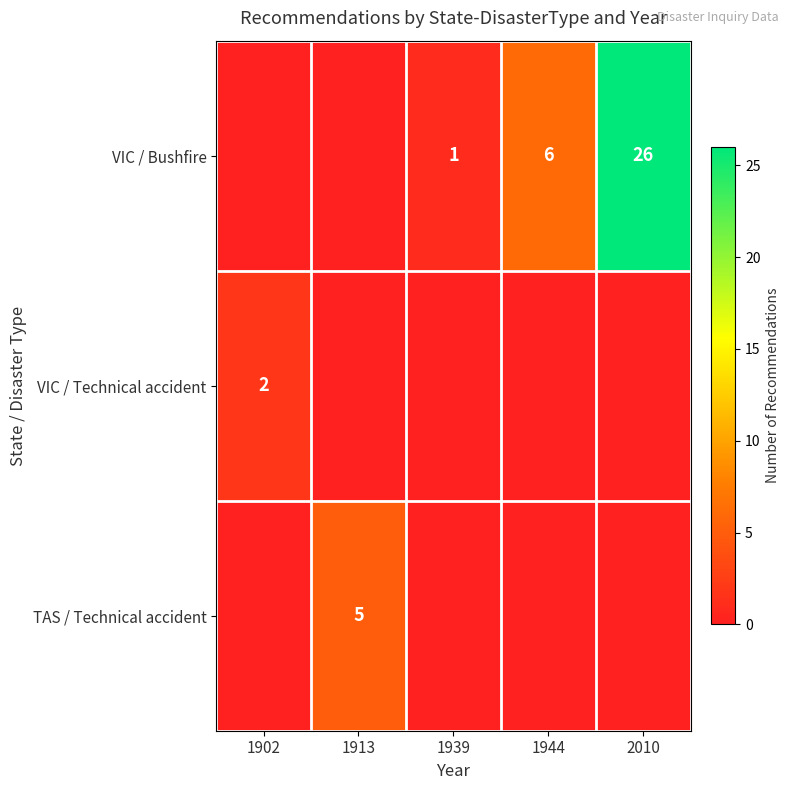

Rank the series at 1939 from lowest to highest value.

VIC / Technical accident, TAS / Technical accident, VIC / Bushfire